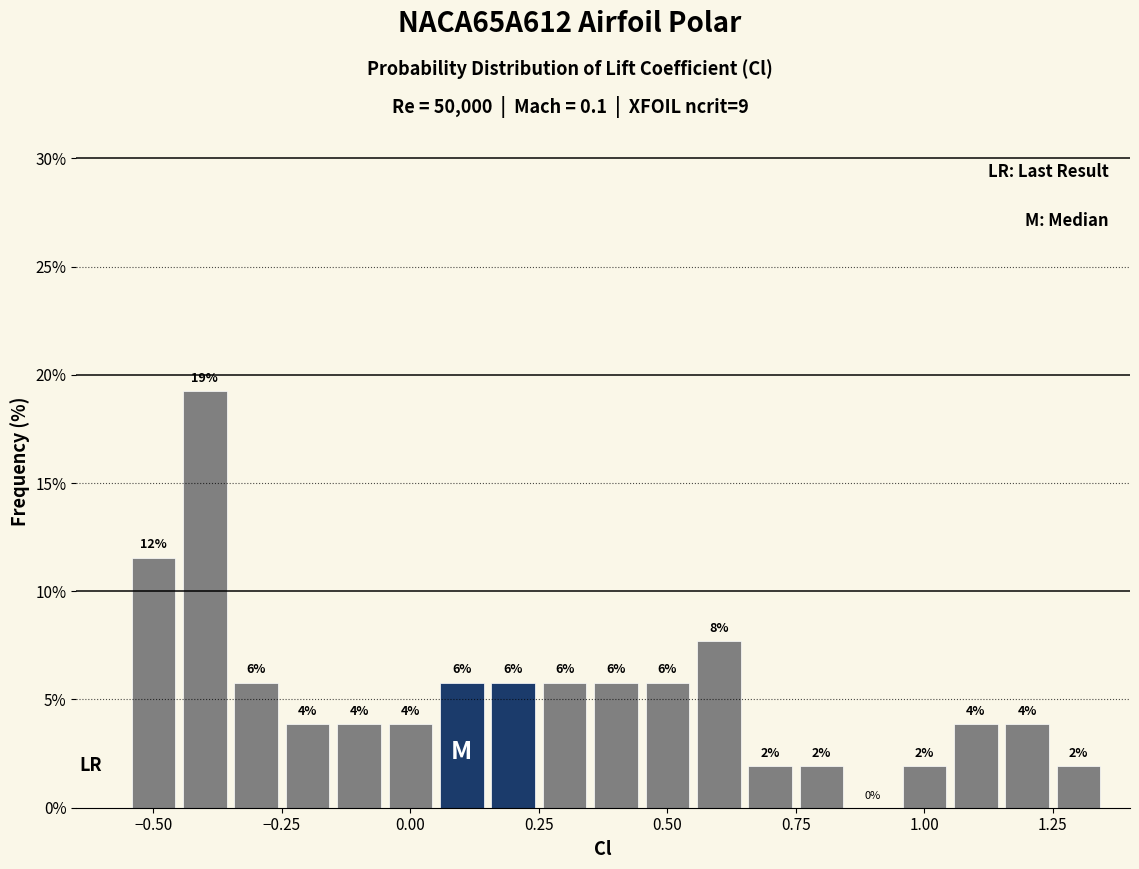

Read against the x-axis, roughly where is the centre of the tallest bar?

-0.40